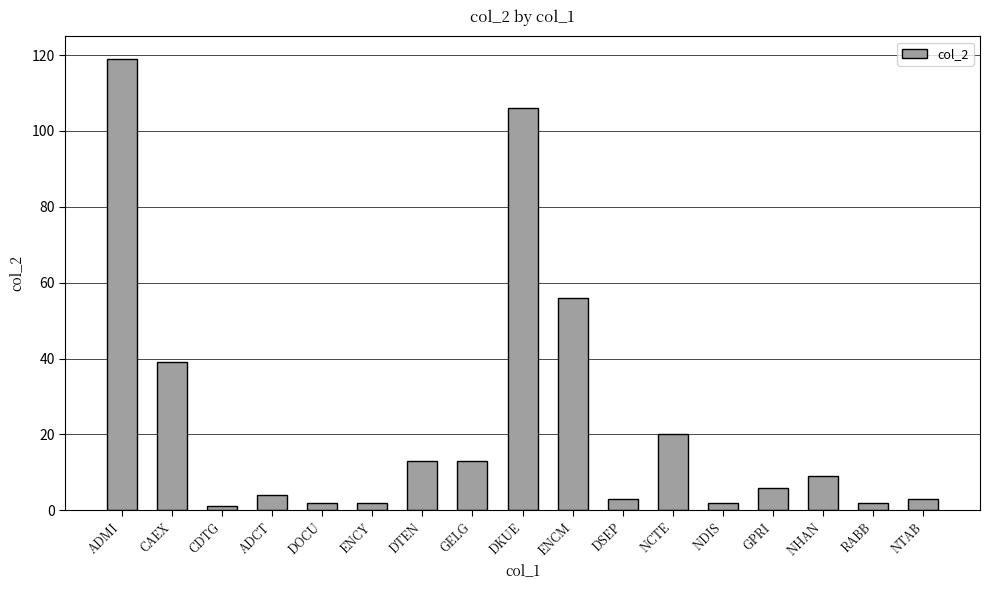

Reading left to right, transcribe all the data shown in this chart.

119	39	1	4	2	2	13	13	106	56	3	20	2	6	9	2	3